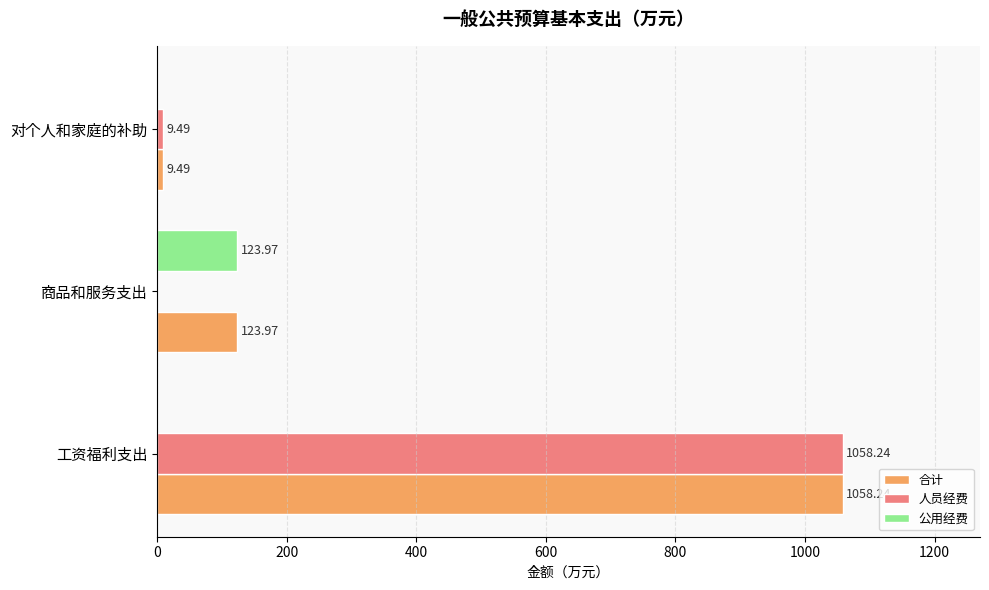

What are all the series names shown in the legend?

合计, 人员经费, 公用经费